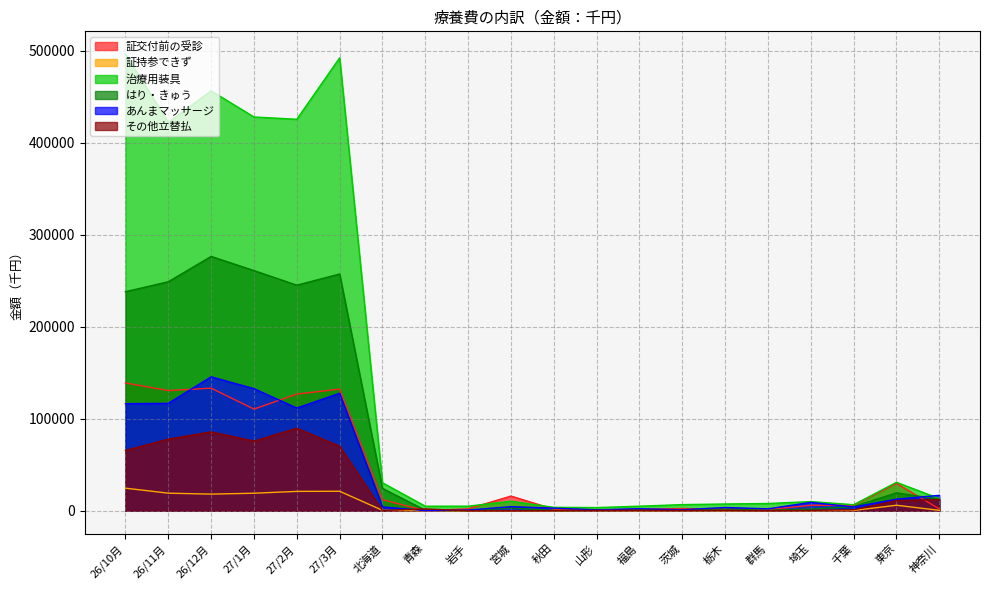

In あんまマッサージ, how many points are higher than both neighbors (excluding endpoints)?

6